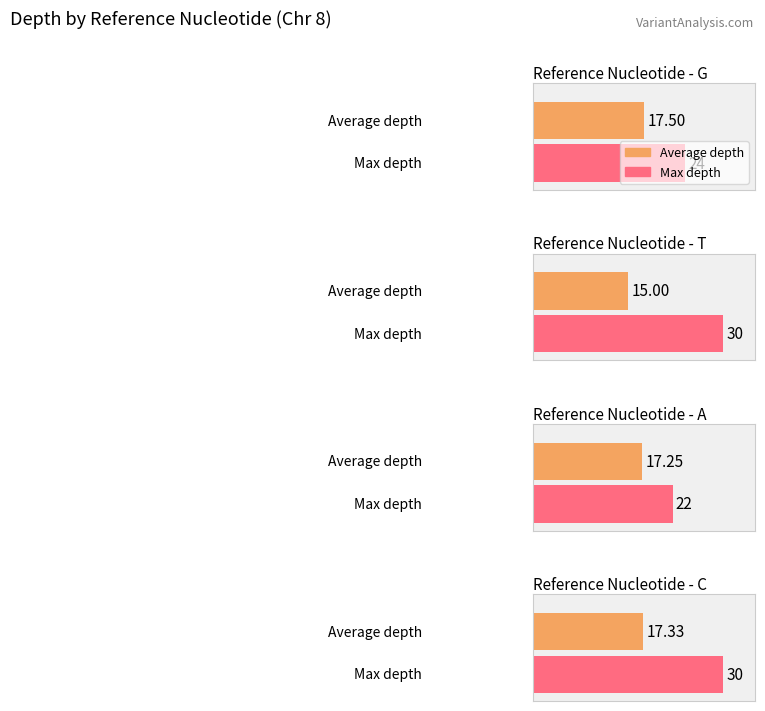

Count the number of data series in this chart.

2